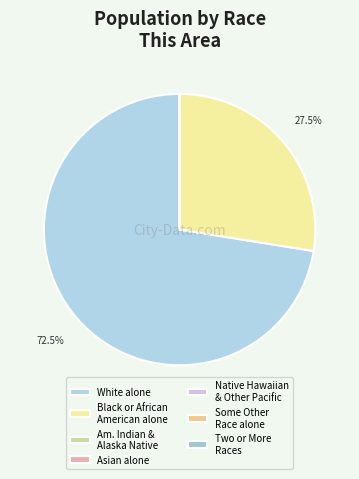

Which slice represents more than half of the pie?

White alone